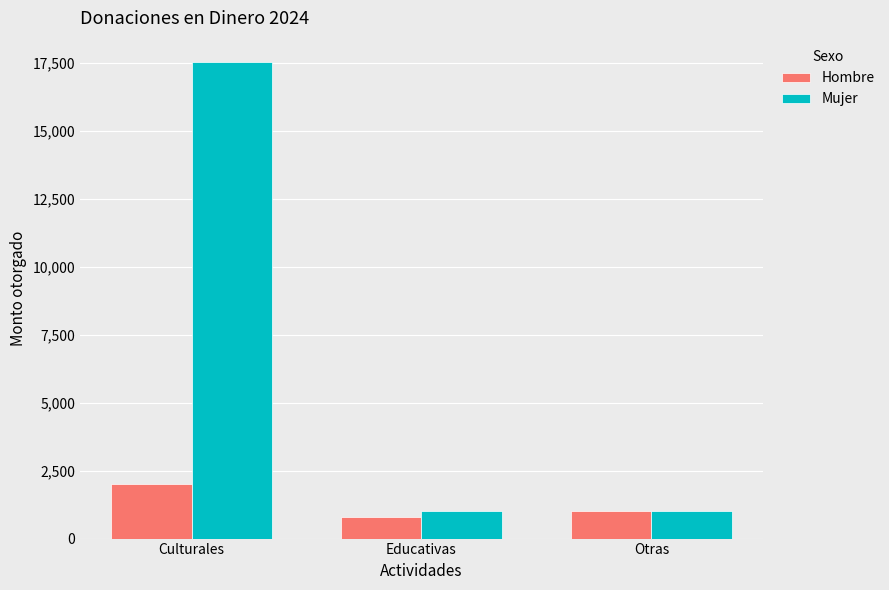

What are all the series names shown in the legend?

Hombre, Mujer